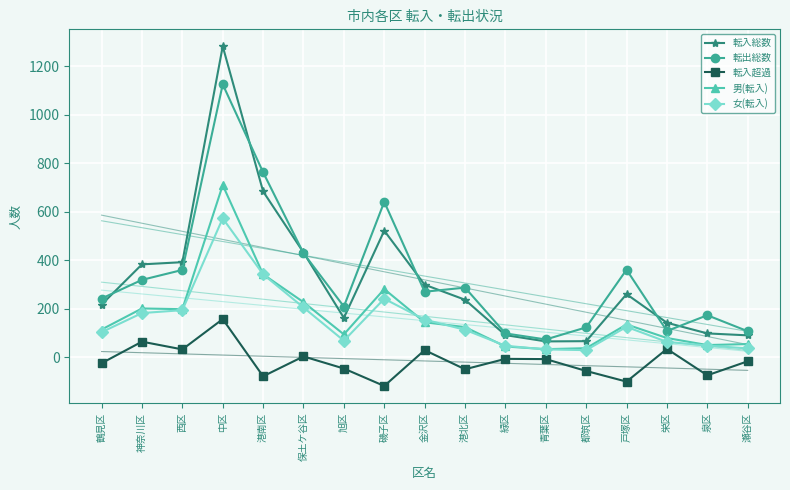

Rank the series by their maximum value, from lowest to highest.

転入超過, 女(転入), 男(転入), 転出総数, 転入総数